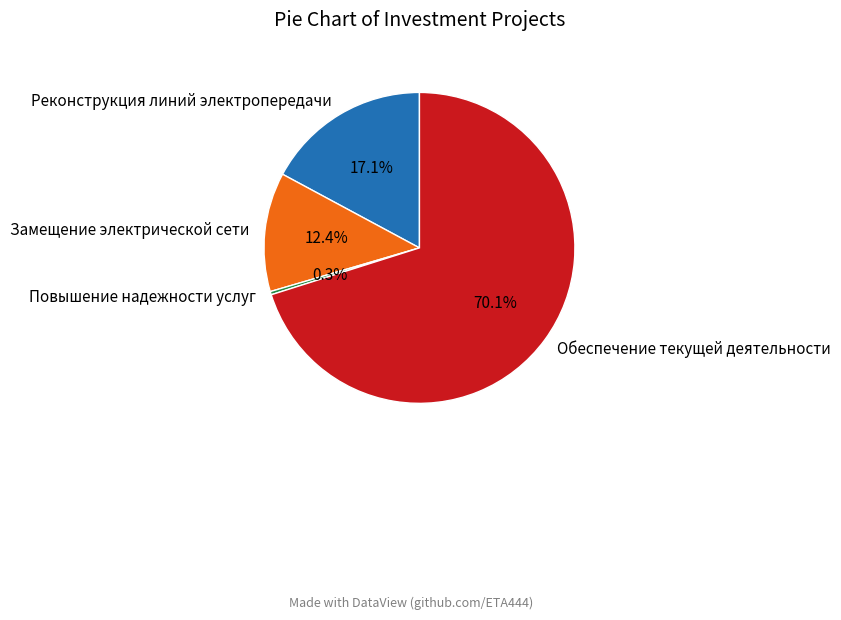

To the nearest percent, what percentage of the pie is Обеспечение текущей деятельности?

70%